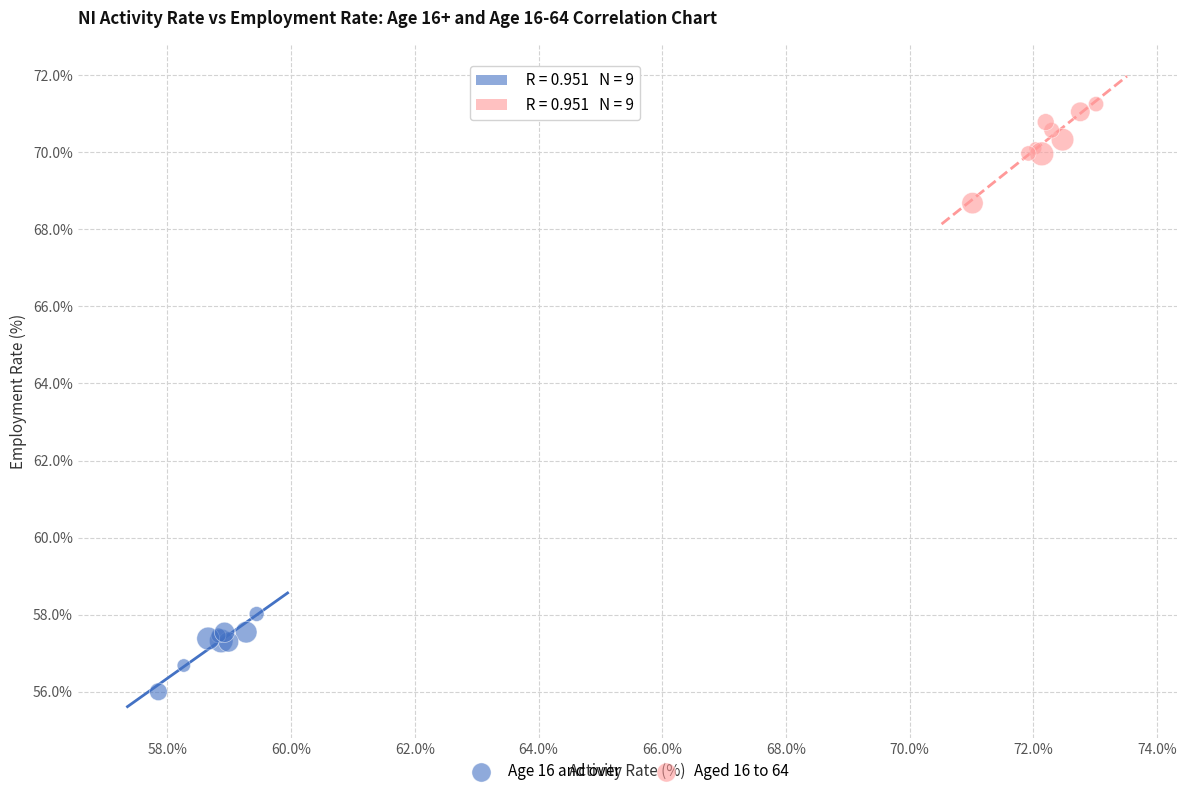

Which series contains the lowest Y value?

Age 16 and over